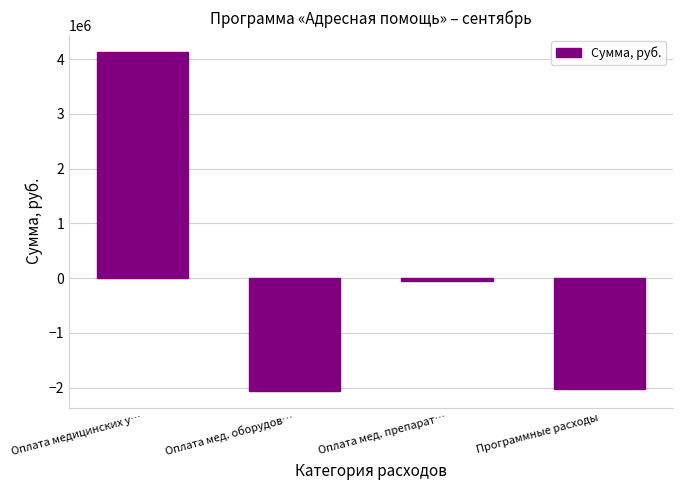

At which label is the value closest to 1040784?

Оплата мед. препарат…